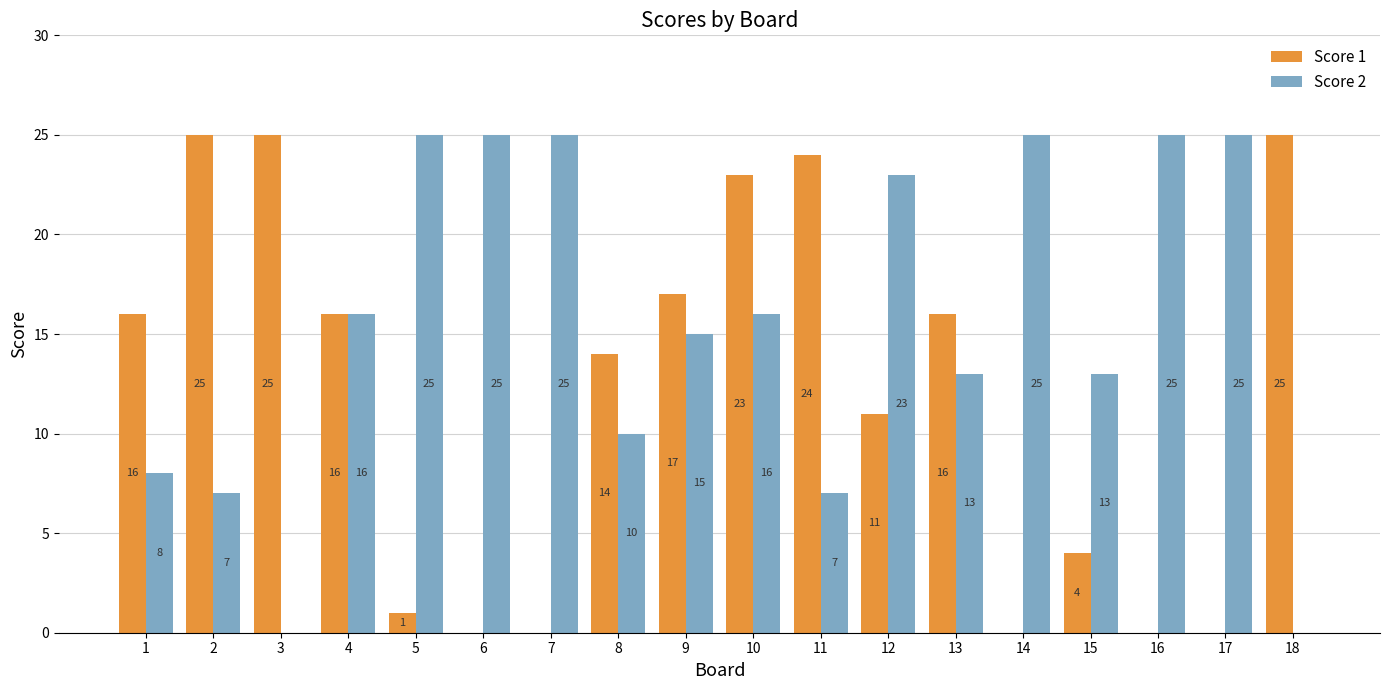

Which series changed the most between 4 and 16?

Score 1